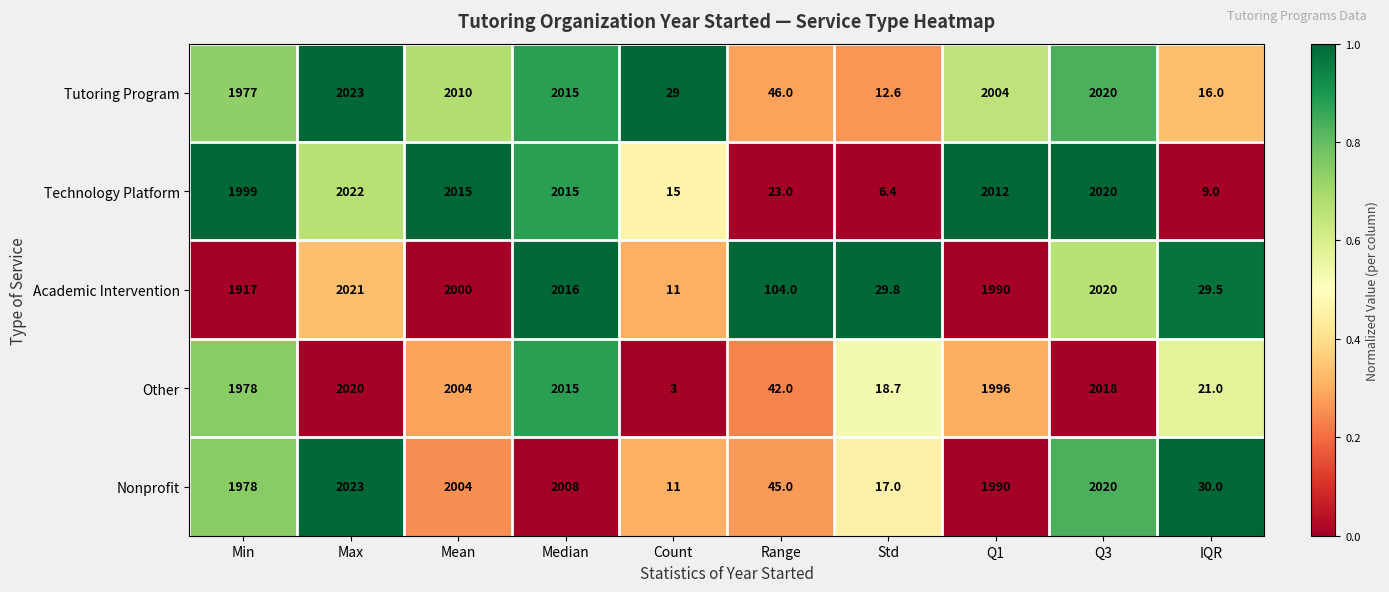

How many data points in Nonprofit are less than 1990?

5